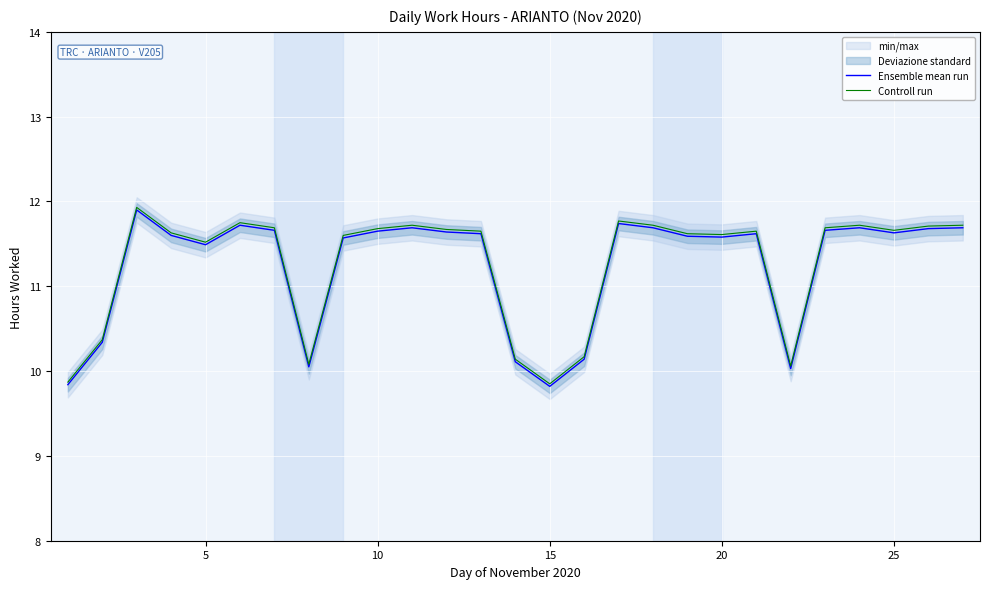

The Ensemble mean run series shows 4.5 at 15. True or false?

False